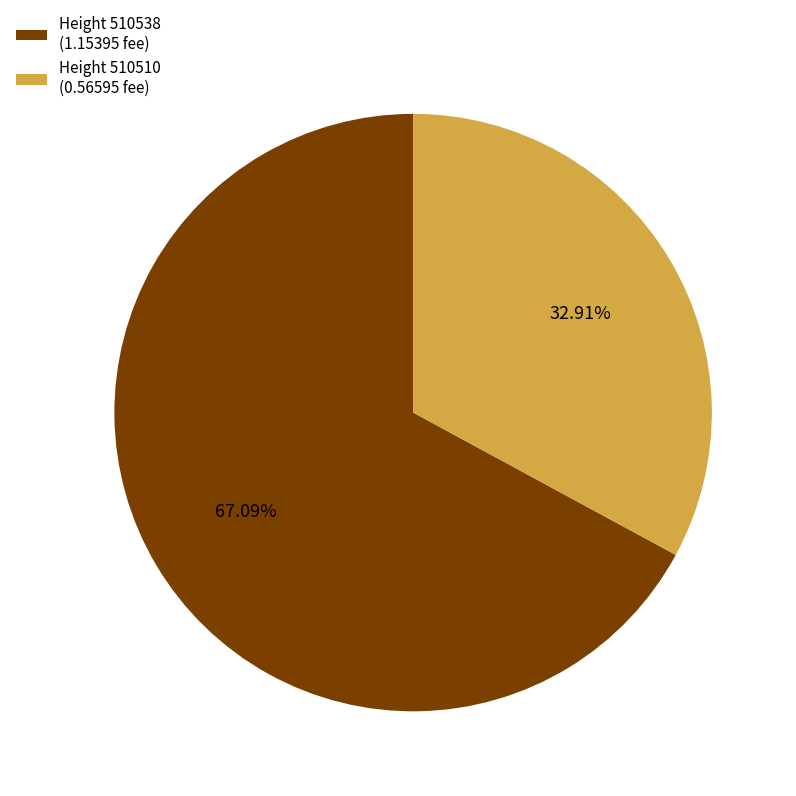

Does Height 510510 (0.56595 fee) account for over 50% of the chart?

No